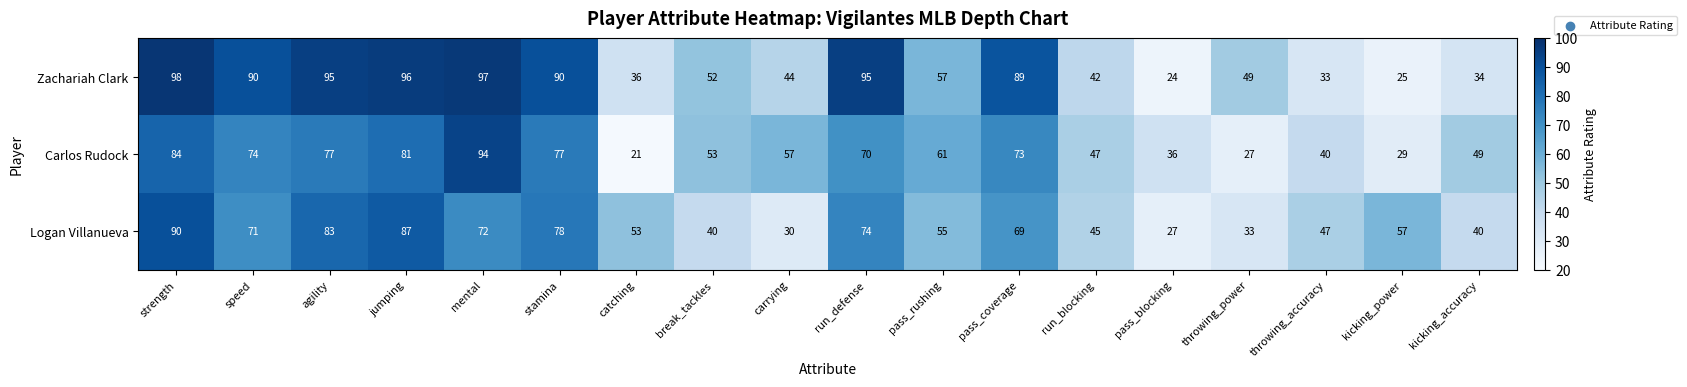

Is it true that Logan Villanueva equals 48 at pass_blocking?

False